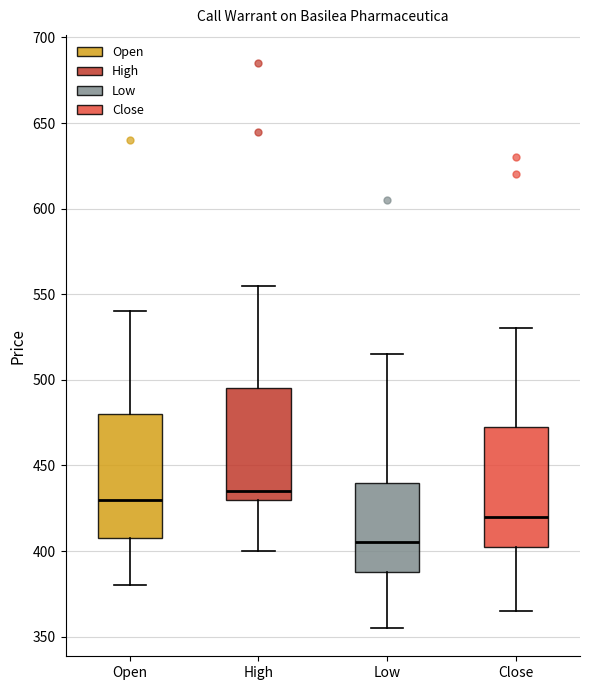

Where does the lower whisker of the box for Open end on the y-axis? The values are not printed on the chart, so give them approximately, as read against the axis.

380